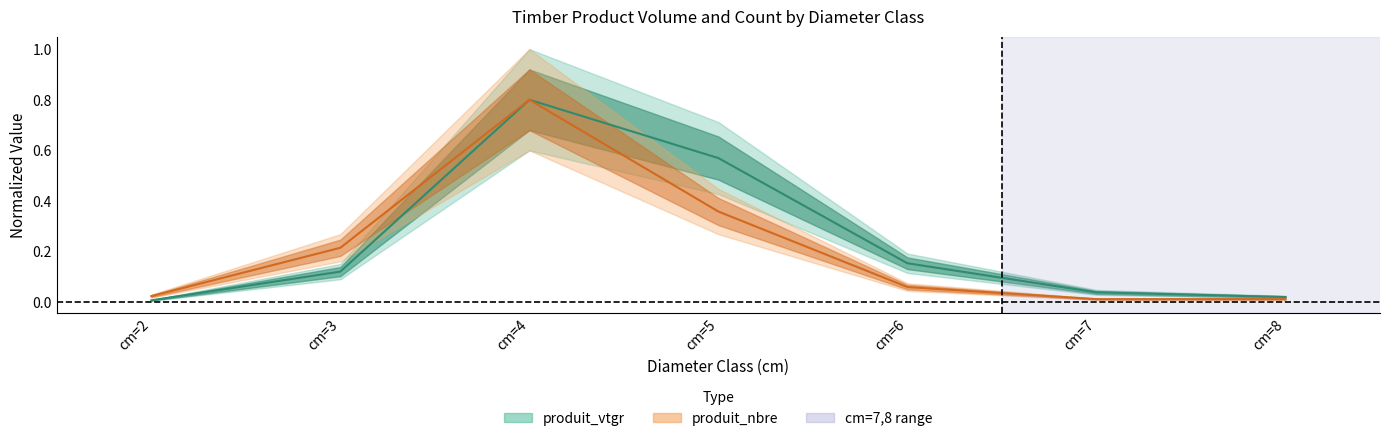

Which has a higher value, cm=2 or cm=6?

cm=6